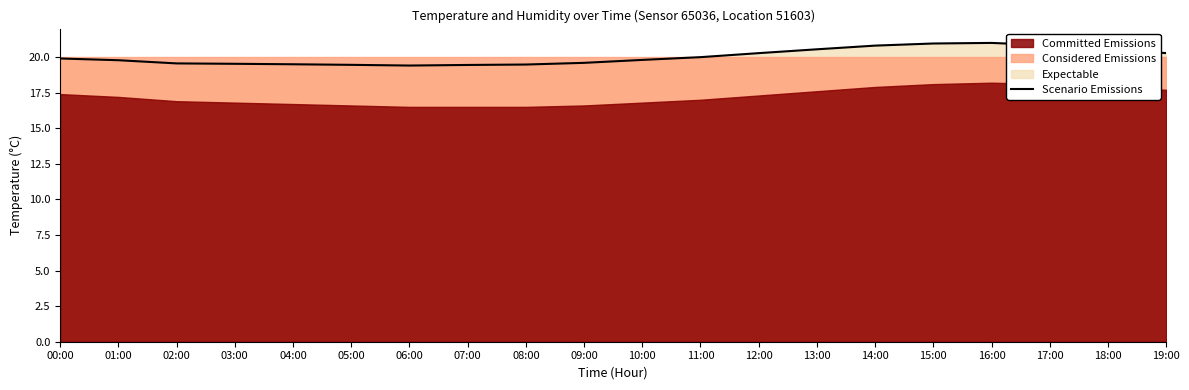

What is the average value?

20.0